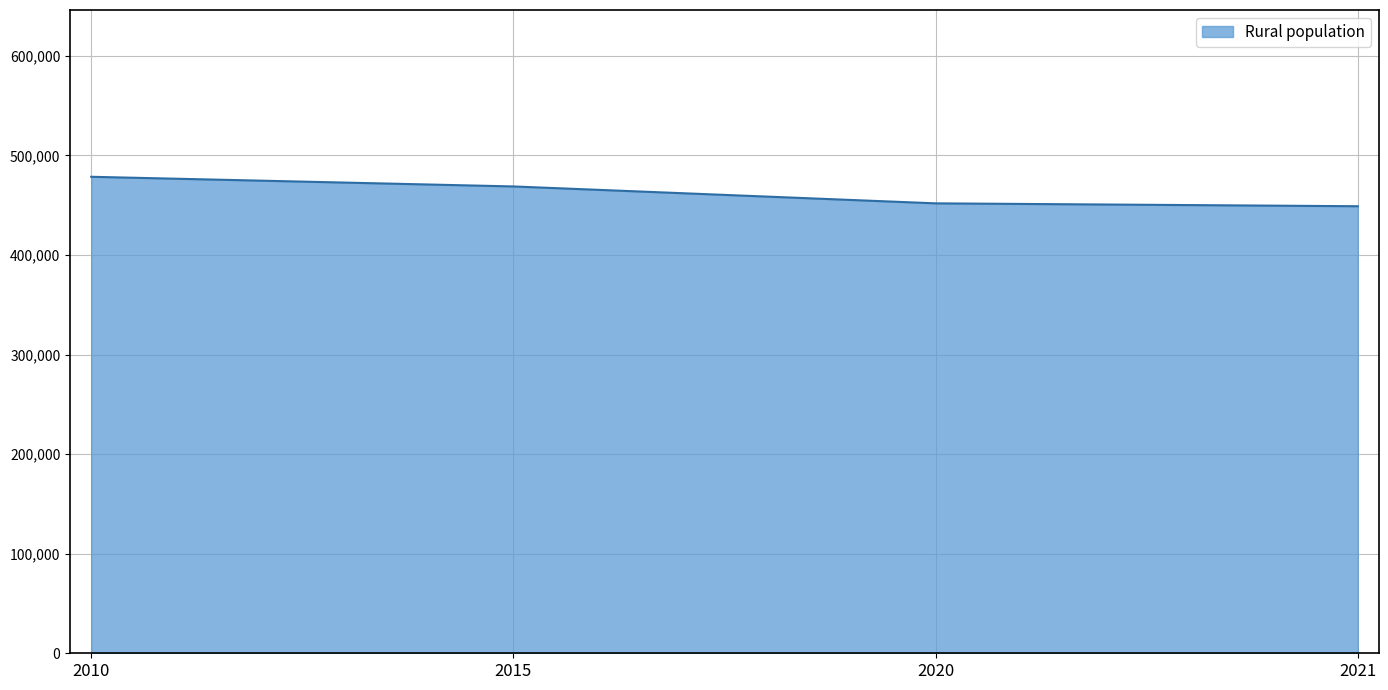

The chart shows a value of 478622 at 2010. True or false?

True